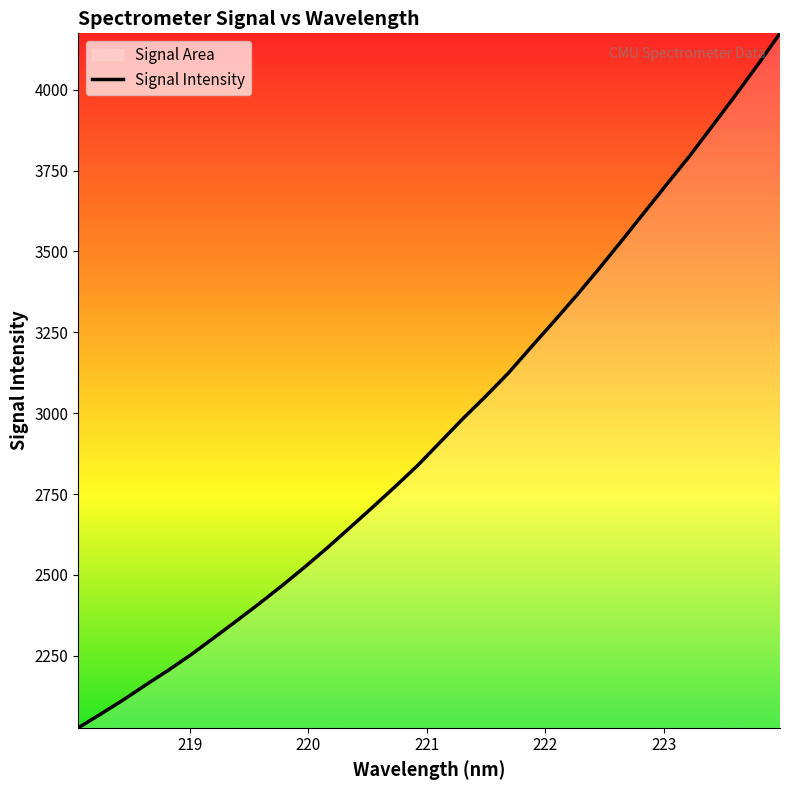

What is the smallest value displayed?

2027.6